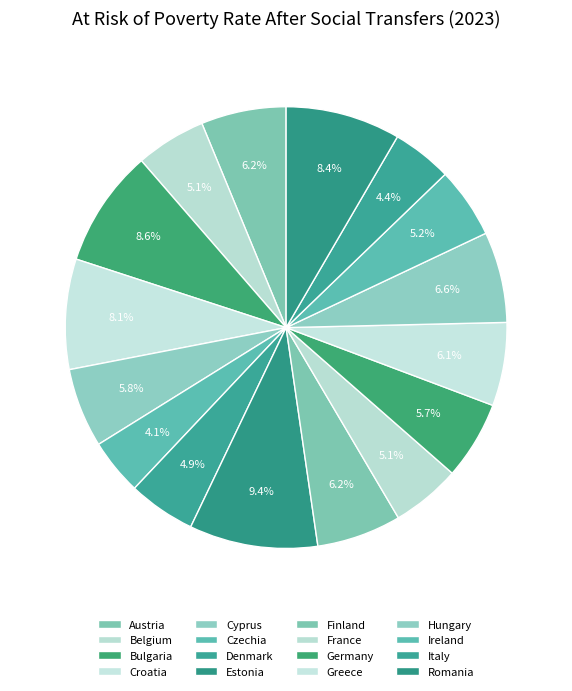

Rank the categories by value from highest to lowest.

Estonia, Bulgaria, Romania, Croatia, Hungary, Austria, Finland, Greece, Cyprus, Germany, Ireland, Belgium, France, Denmark, Italy, Czechia